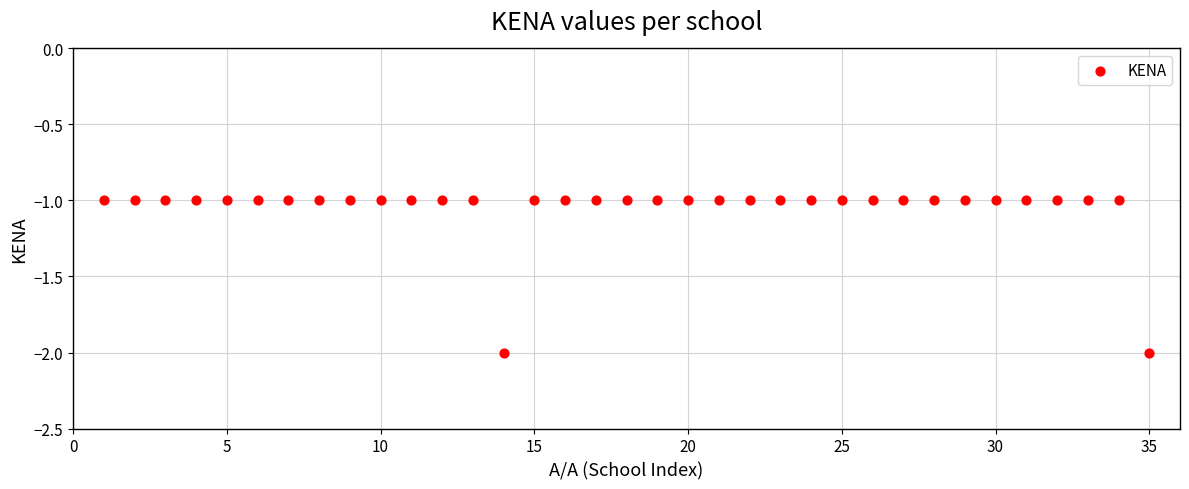

What is the range of X values (max minus min)?

34